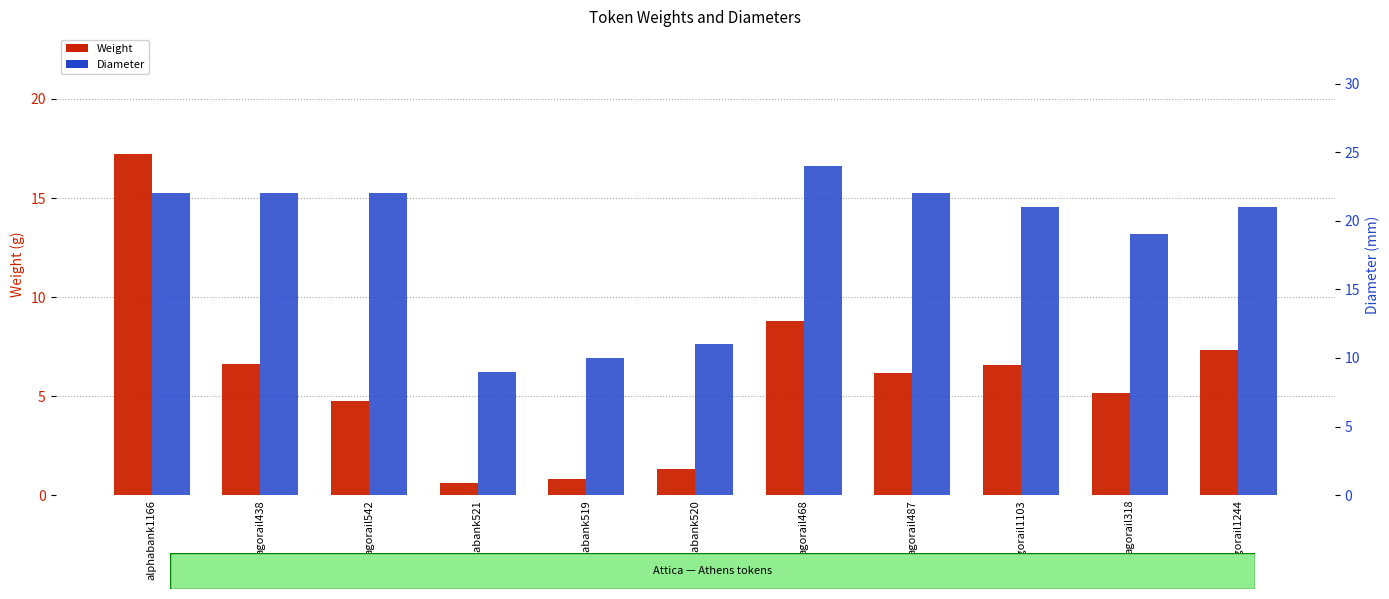

Reading right to left, transcribe all the data shown in this chart.

Weight: agorail1244=7.3	agorail318=5.1	agorail1103=6.6	agorail487=6.2	agorail468=8.8	alphabank520=1.3	alphabank519=0.8	alphabank521=0.6	agorail542=4.8	agorail438=6.6	alphabank1166=17.2
Diameter: agorail1244=21.0	agorail318=19.0	agorail1103=21.0	agorail487=22.0	agorail468=24.0	alphabank520=11.0	alphabank519=10.0	alphabank521=9.0	agorail542=22.0	agorail438=22.0	alphabank1166=22.0